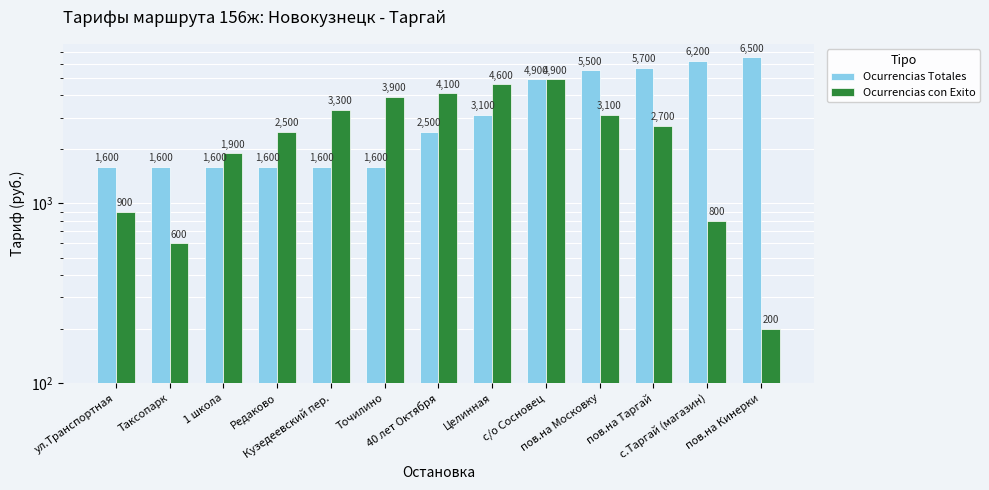

What is the label of the 7th bar from the left?

40 лет Октября